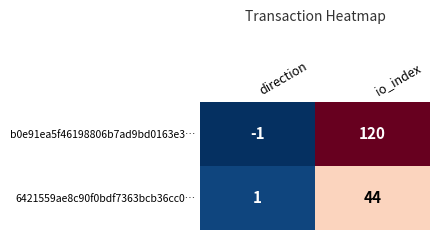

What is the total value across all series at io_index?

164